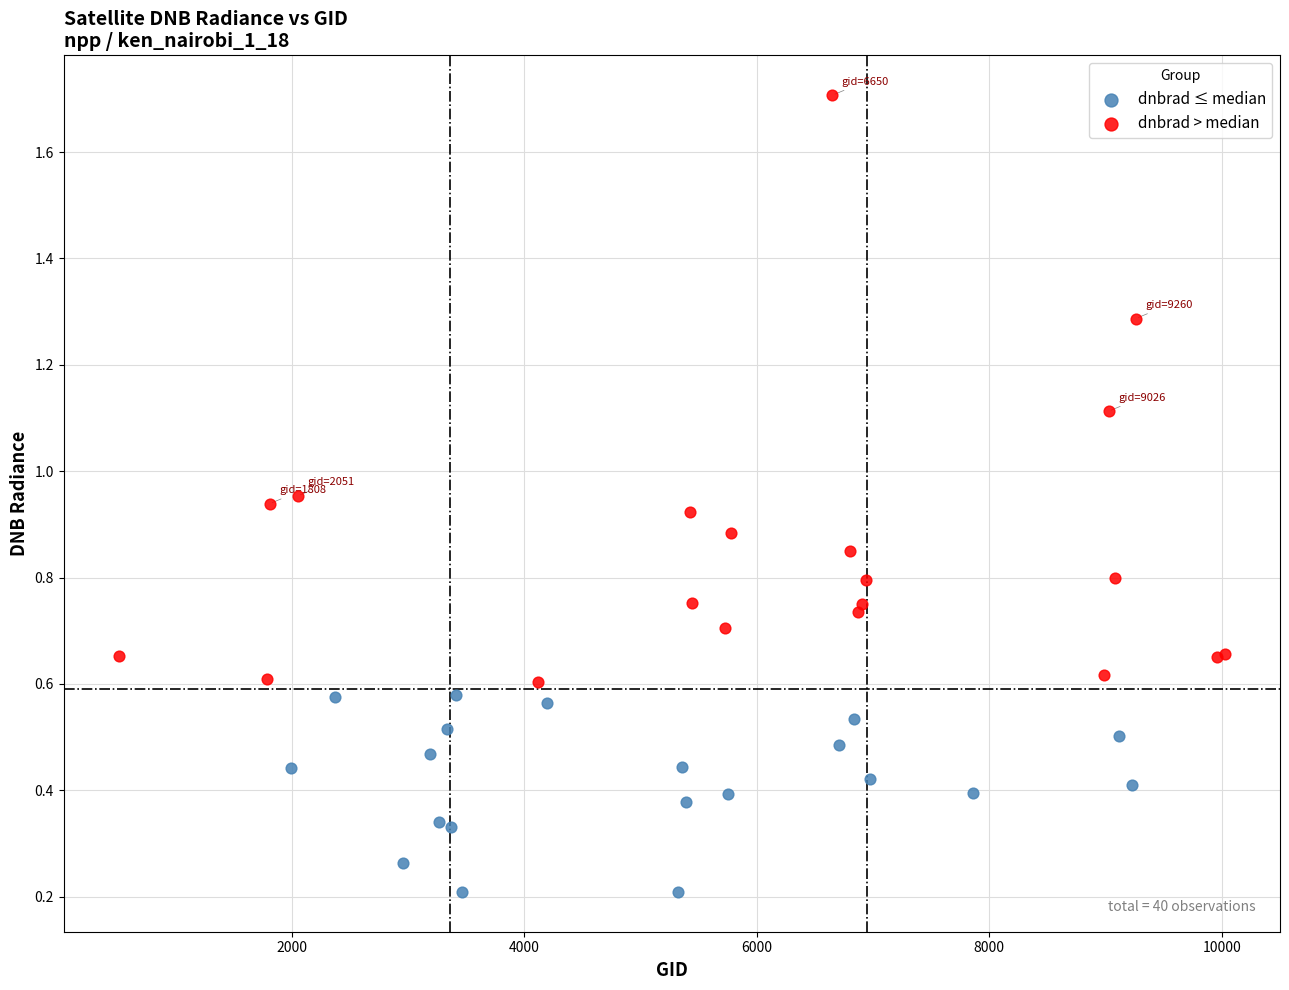

Which series reaches the minimum Y coordinate?

dnbrad ≤ median